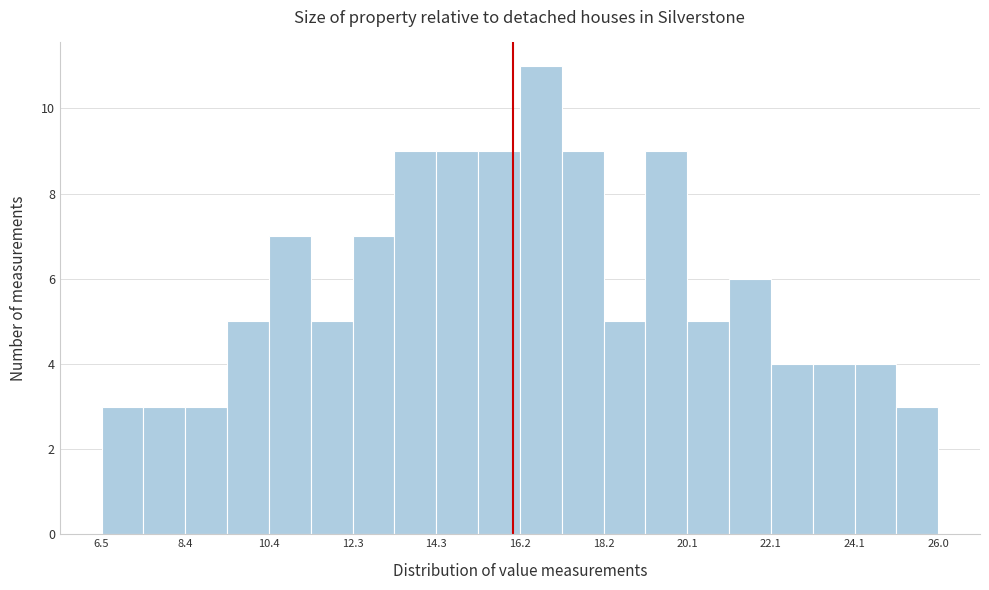

Over which range of the x-axis is the bar tallest?

16.2 to 17.2